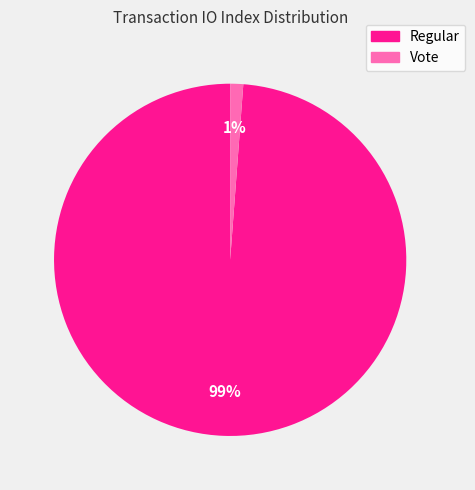

Is there any slice that represents more than half of the pie?

Yes